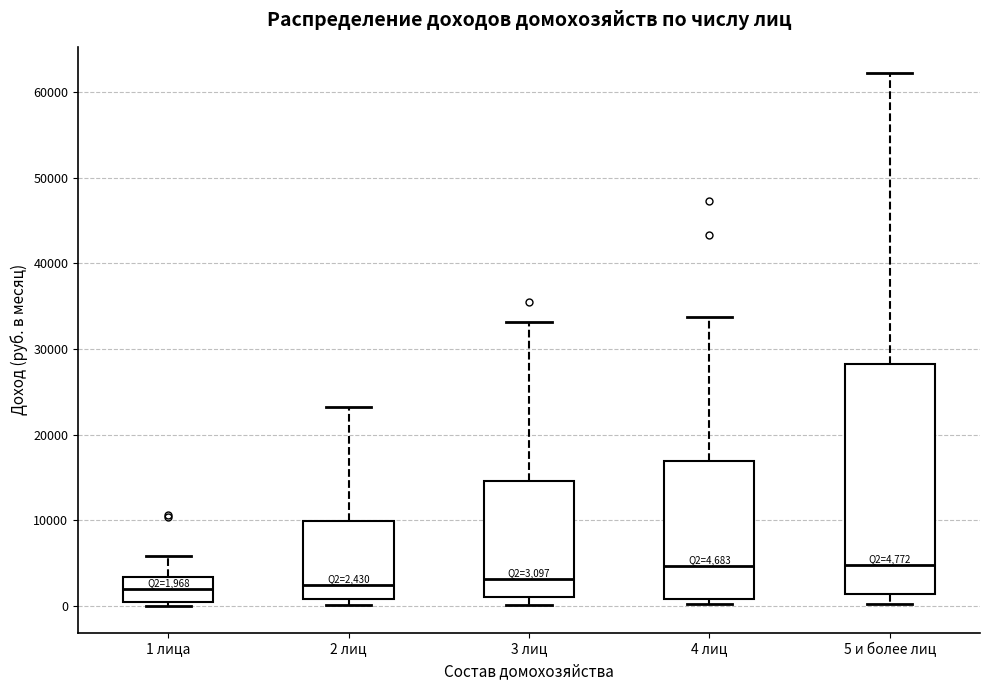

Which box is the tallest, from its lower edge to its upper edge?

5 и более лиц